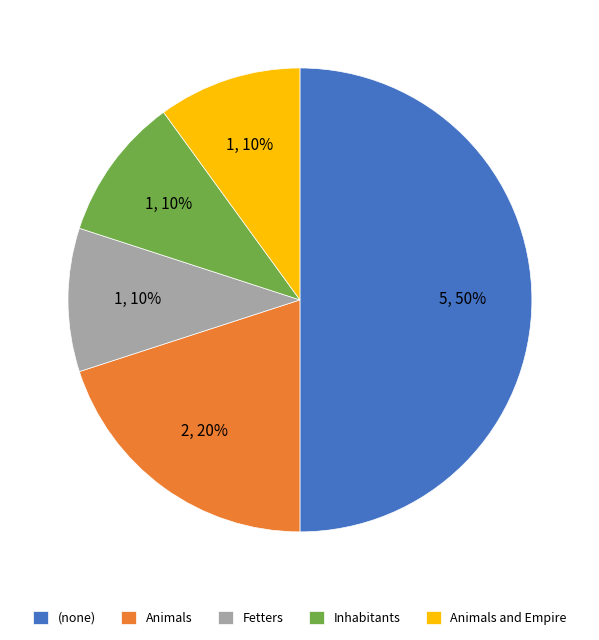

Approximately how many times larger is the value at Inhabitants compared to Animals?

0.5